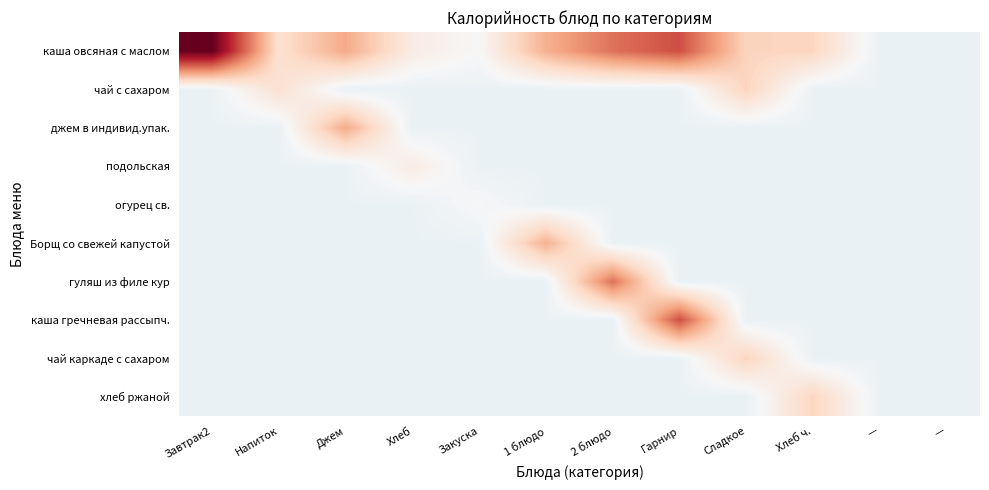

Between Завтрак2 and 2 блюдо, which is larger?

Завтрак2